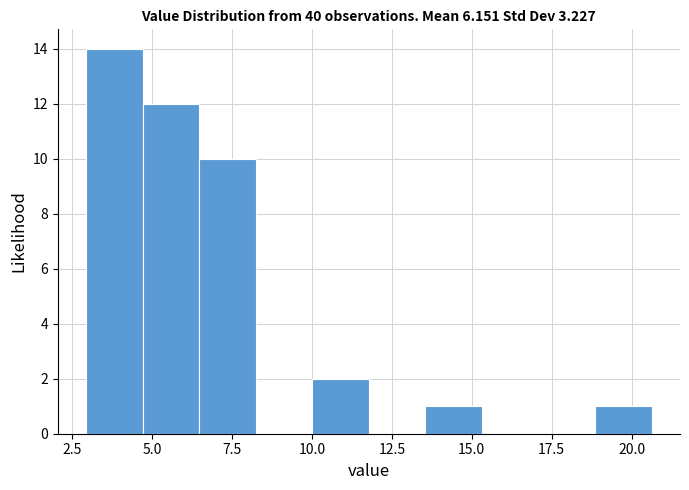

Read against the x-axis, roughly where is the centre of the tallest bar?

4.0